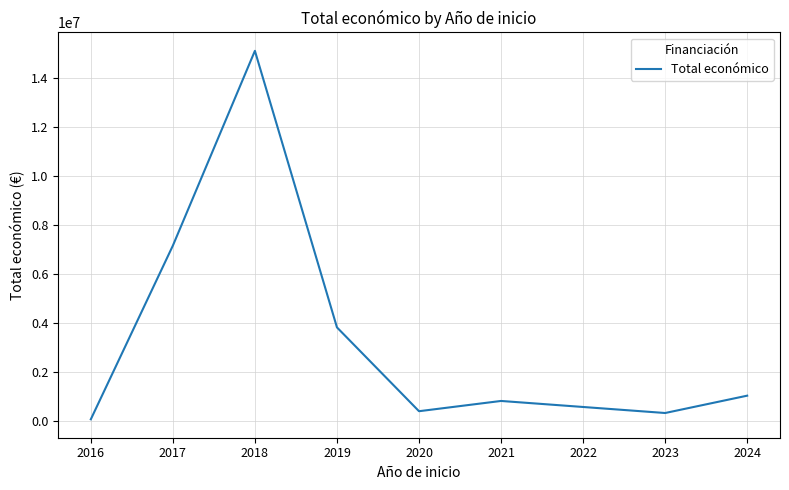

Reading left to right, transcribe all the data shown in this chart.

57853	7157163	15120533	3815269	388528	807828	314993	1023871